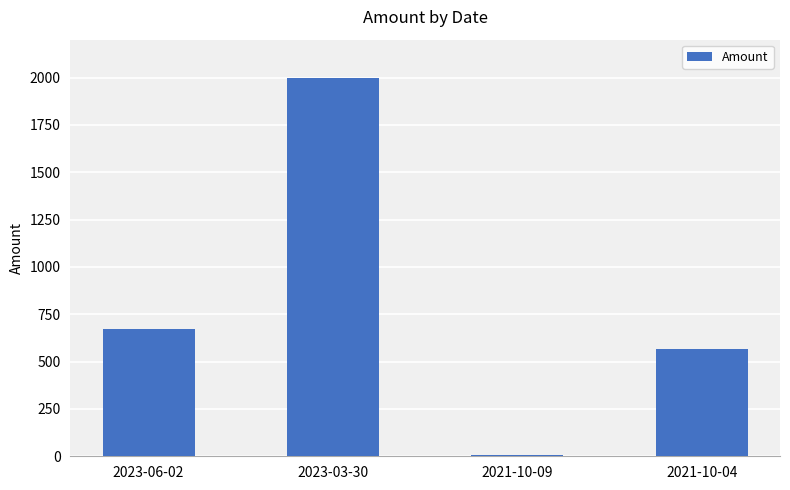

At which label does the data first exceed 670?

2023-06-02